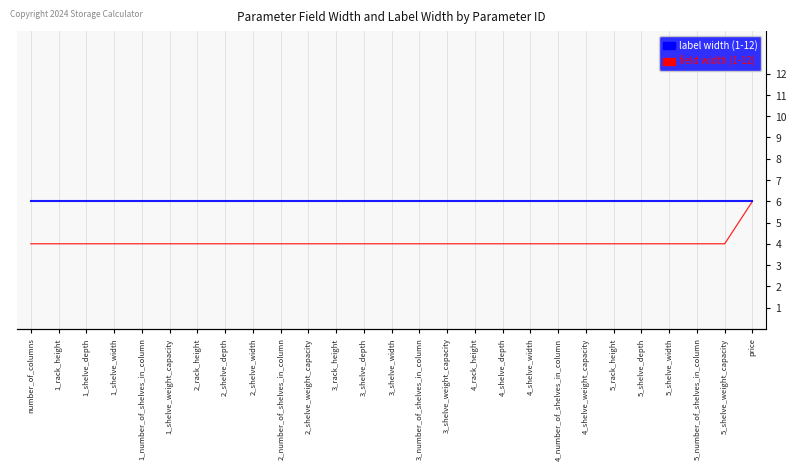

How many field width (1-12) values are between 4 and 5?

26